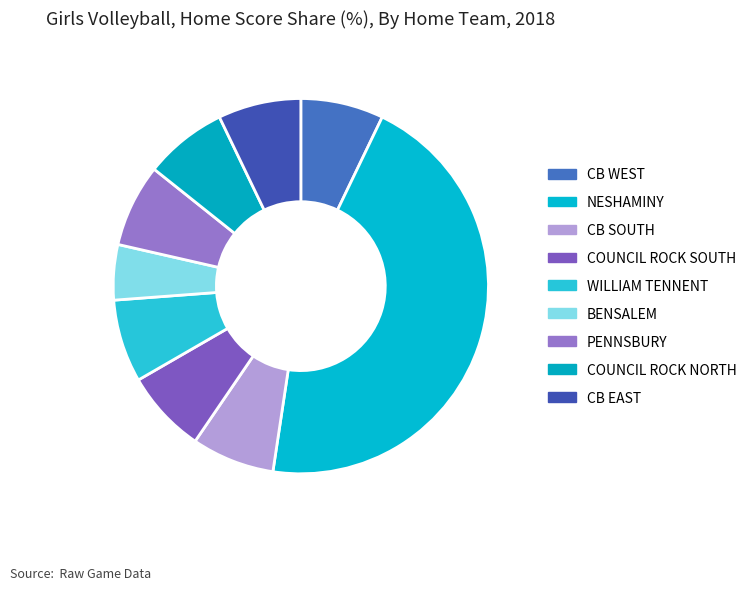

What is the total percentage of BENSALEM and WILLIAM TENNENT?

11.9%